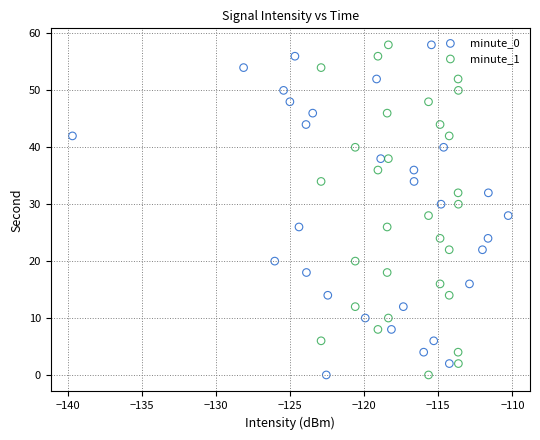

What are all the series names shown in the legend?

minute_0, minute_1